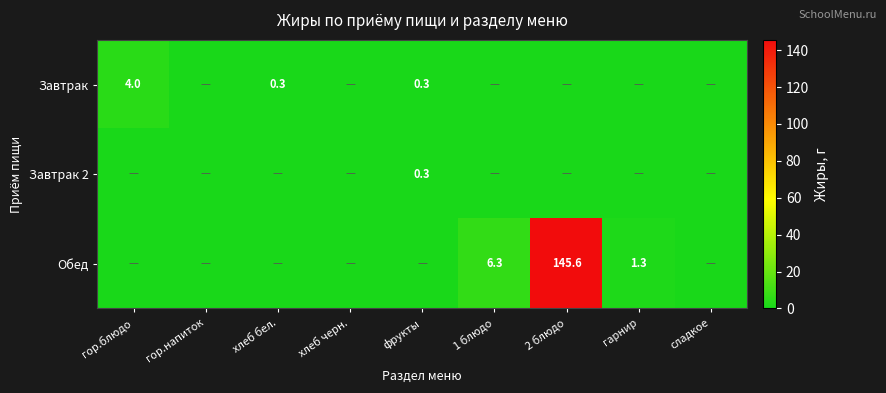

True or false: Обед has a value of 8.9 at 1 блюдо.

False